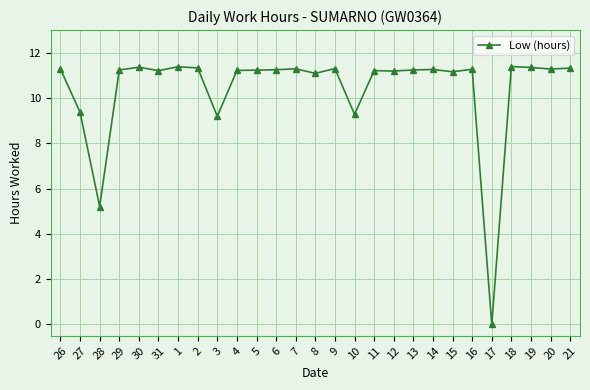

What is the value of the 20th point from the left?

11.3